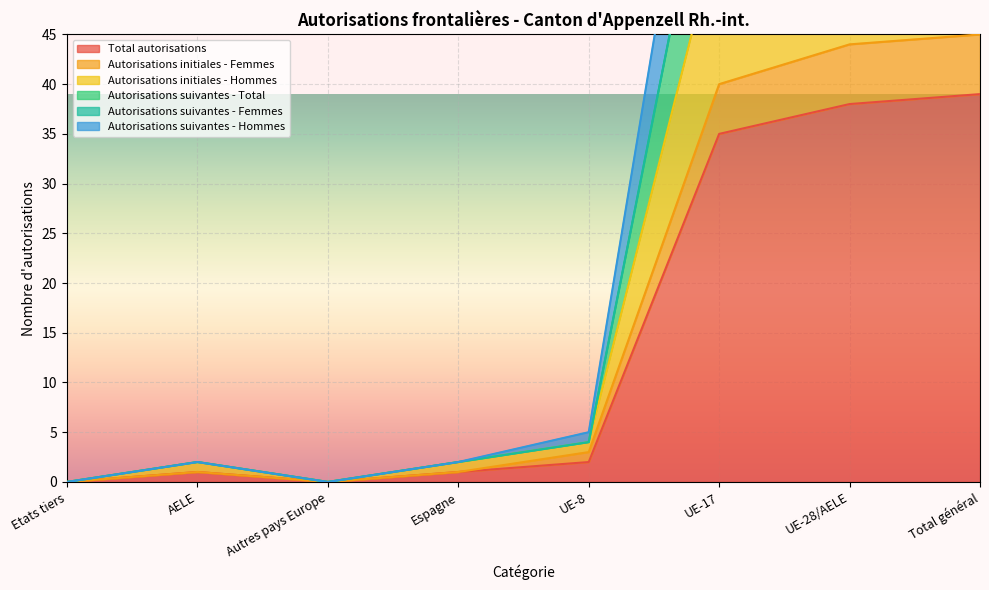

Between UE-17 and Total général, which is larger?

Total général